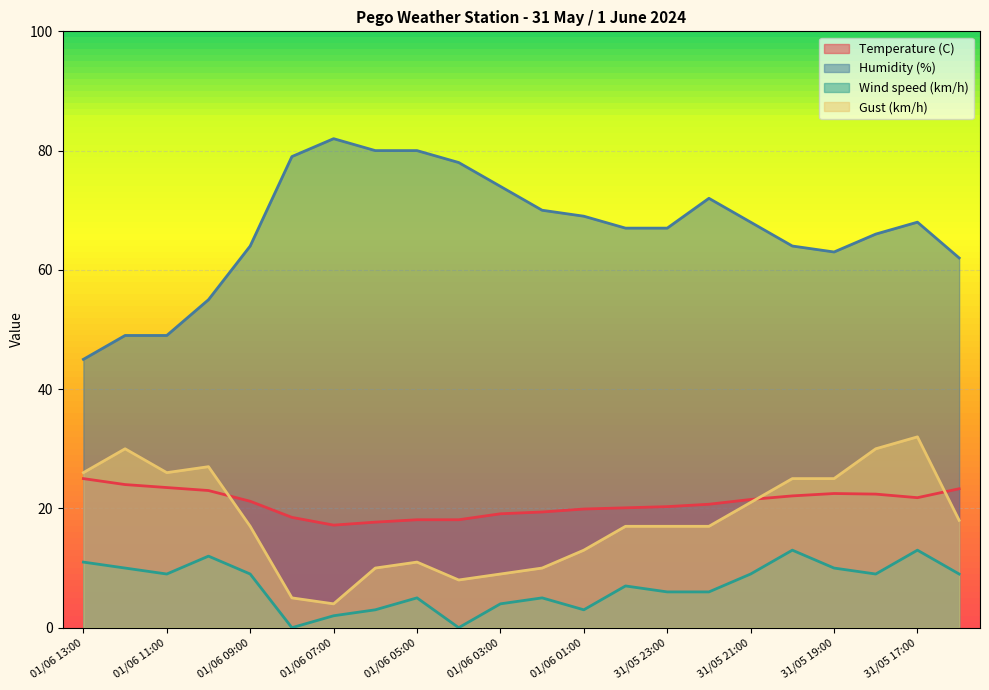

What are all the series names shown in the legend?

Temperature (C), Humidity (%), Wind speed (km/h), Gust (km/h)